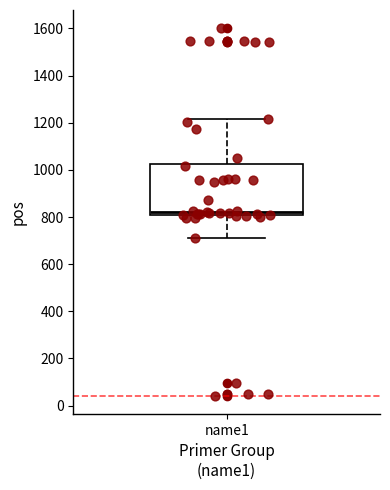

Transcribe this box plot: give where the median line is, the range the box spans, and where the two whiskers end, as read against the y-axis. The values are not printed on the chart, so give them approximately, as read against the axis.

median 820, box 800 to 1020, whiskers 720 to 1220